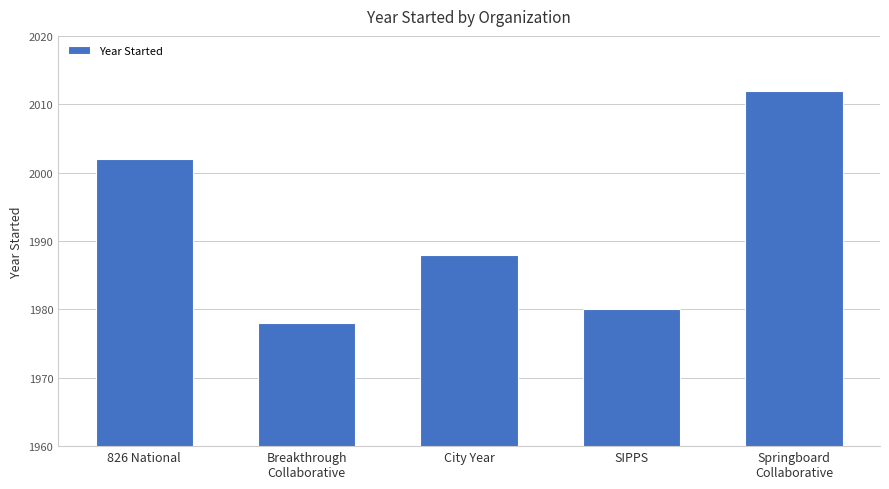

What is the sum of the values at City Year and Breakthrough
Collaborative?

3966